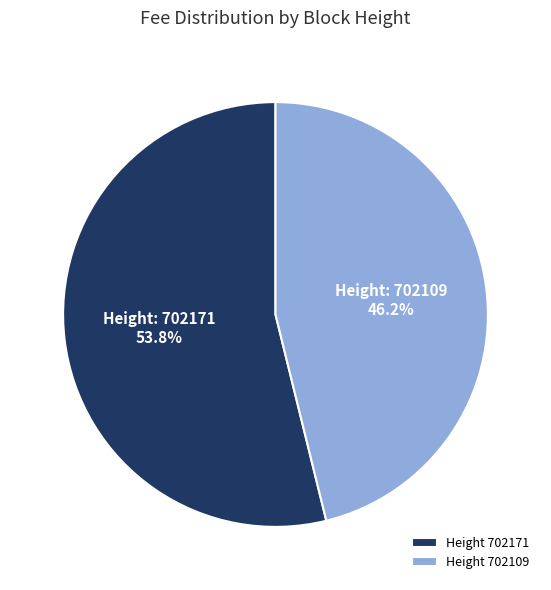

How much of the chart is everything except Height 702171?

46.2%